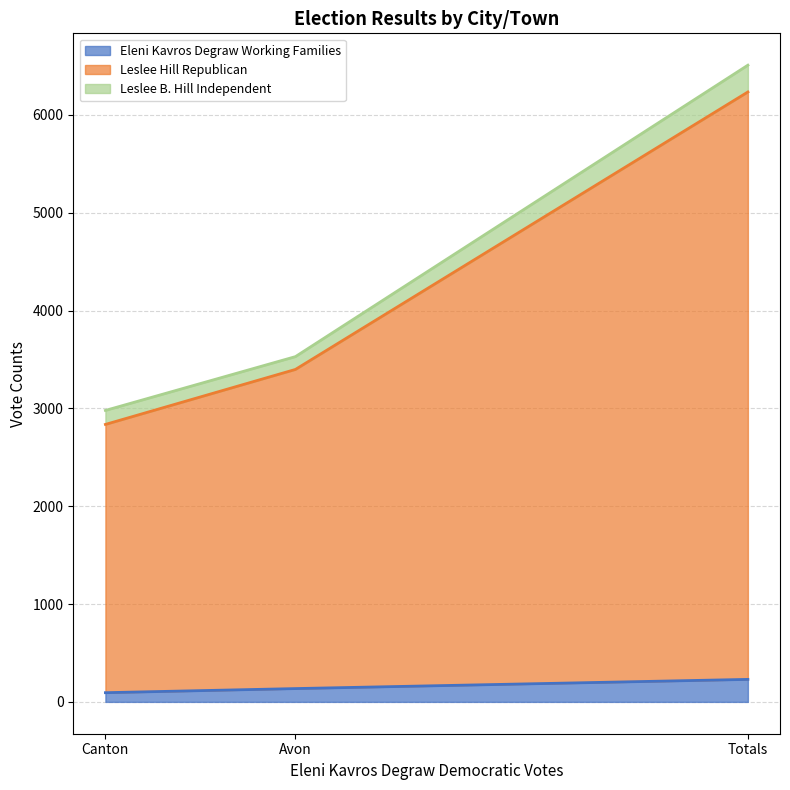

Which category has the highest value in the Leslee Hill Republican series?

Totals